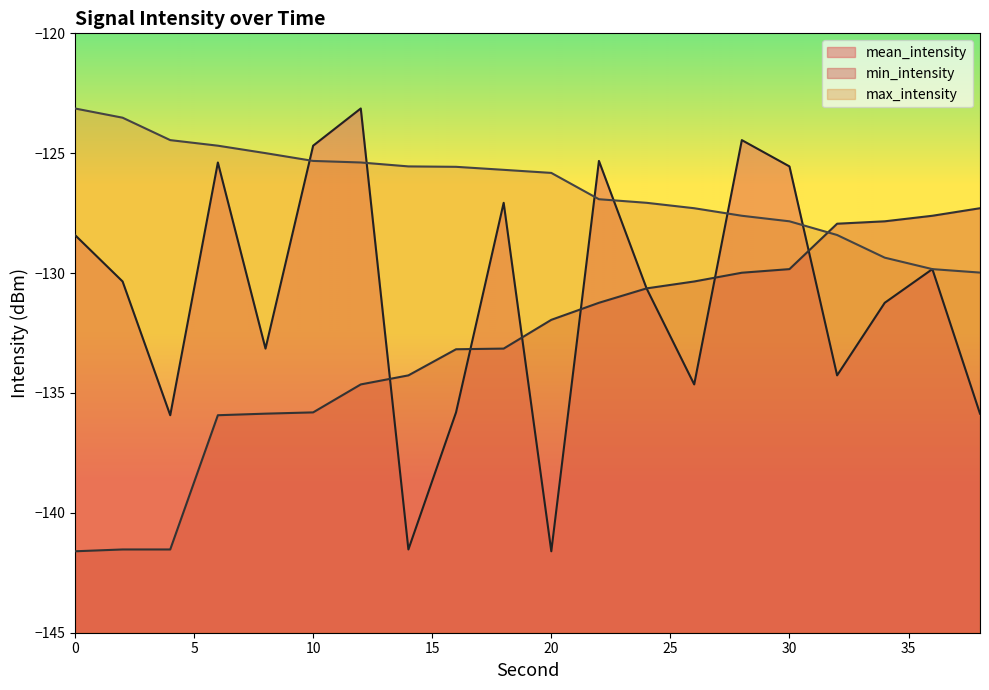

What is the value of the mean_intensity point at the 3rd from the left?

-135.9